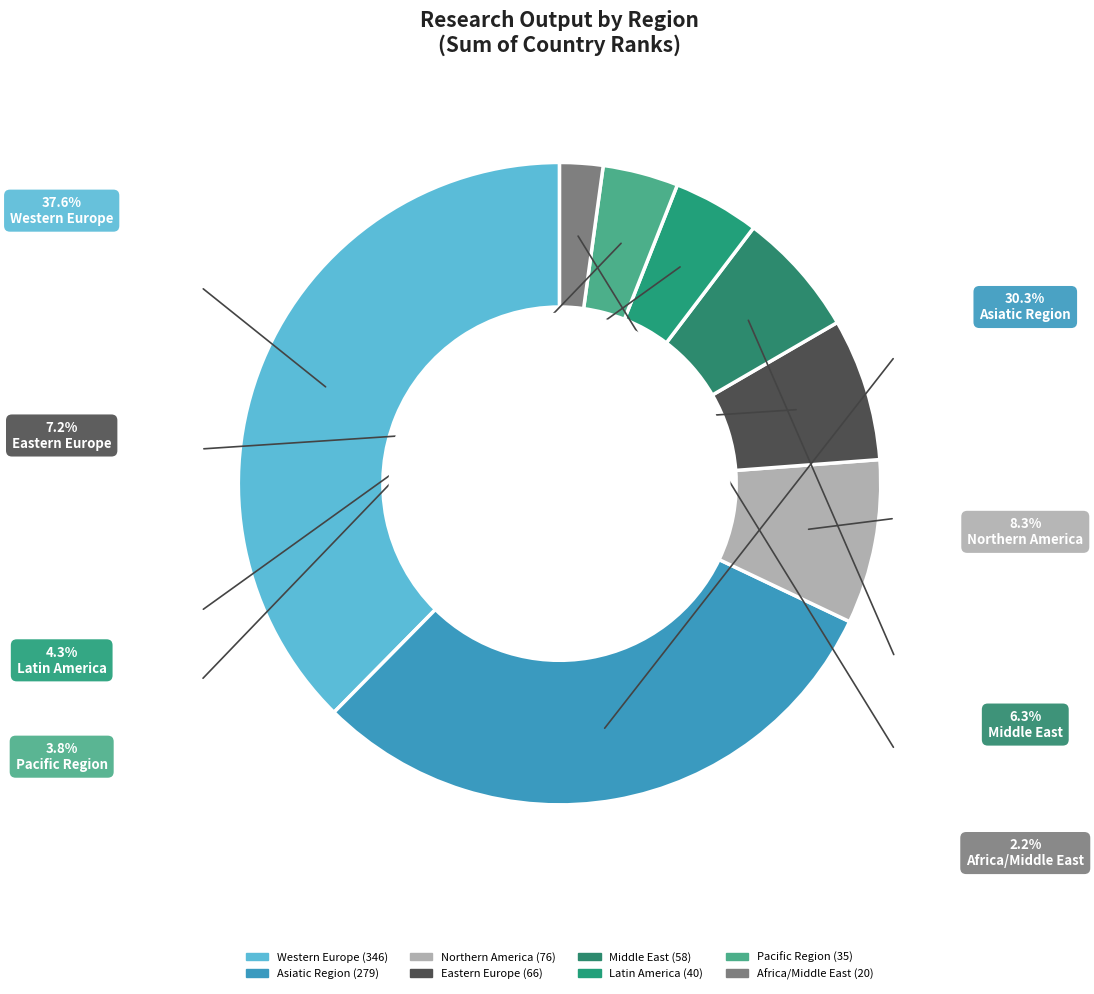

True or false: Asiatic Region accounts for 44% of the total.

False